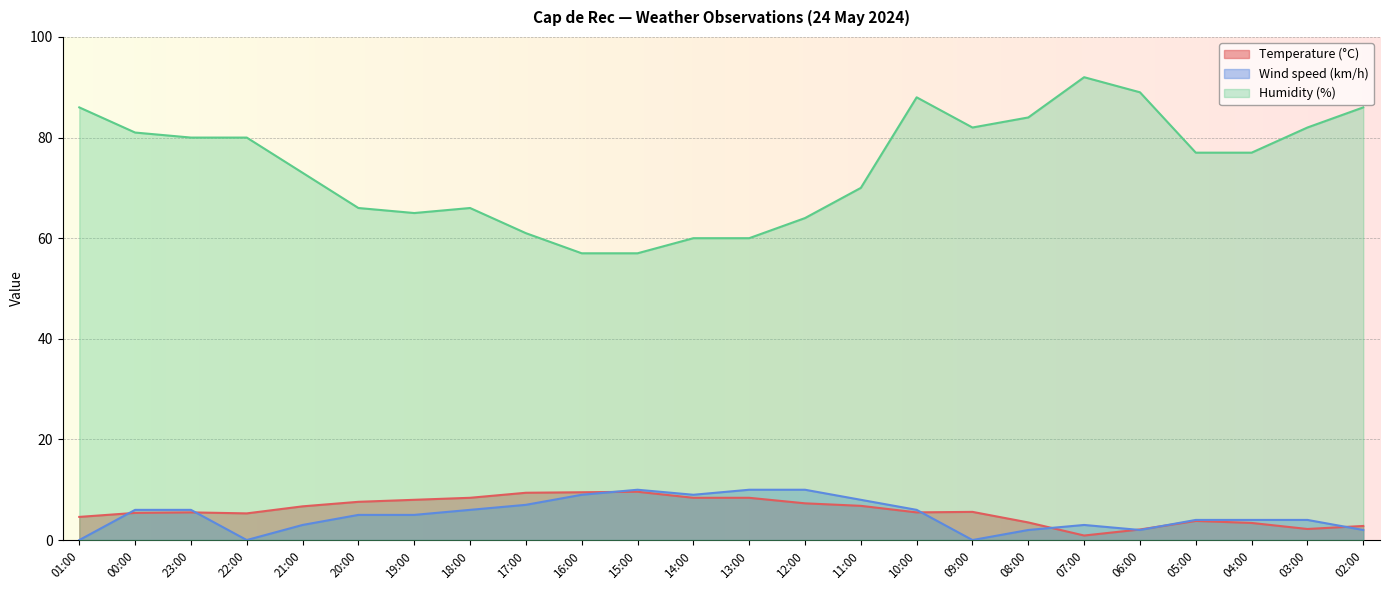

Read the Wind speed (km/h) value at 00:00.

6.0